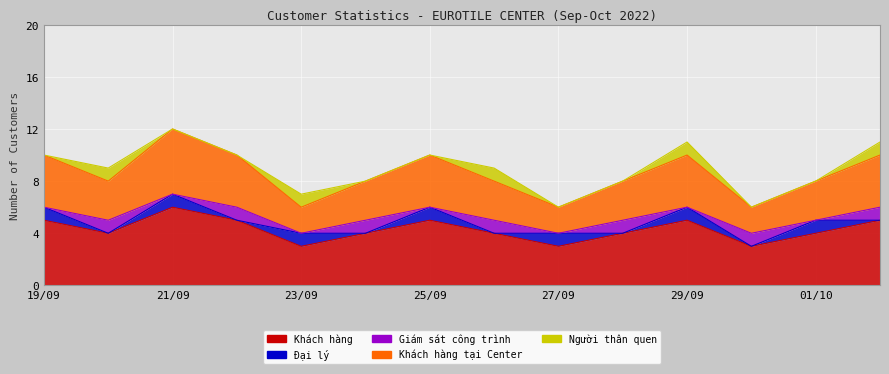

What position from the left is 26/09?

8